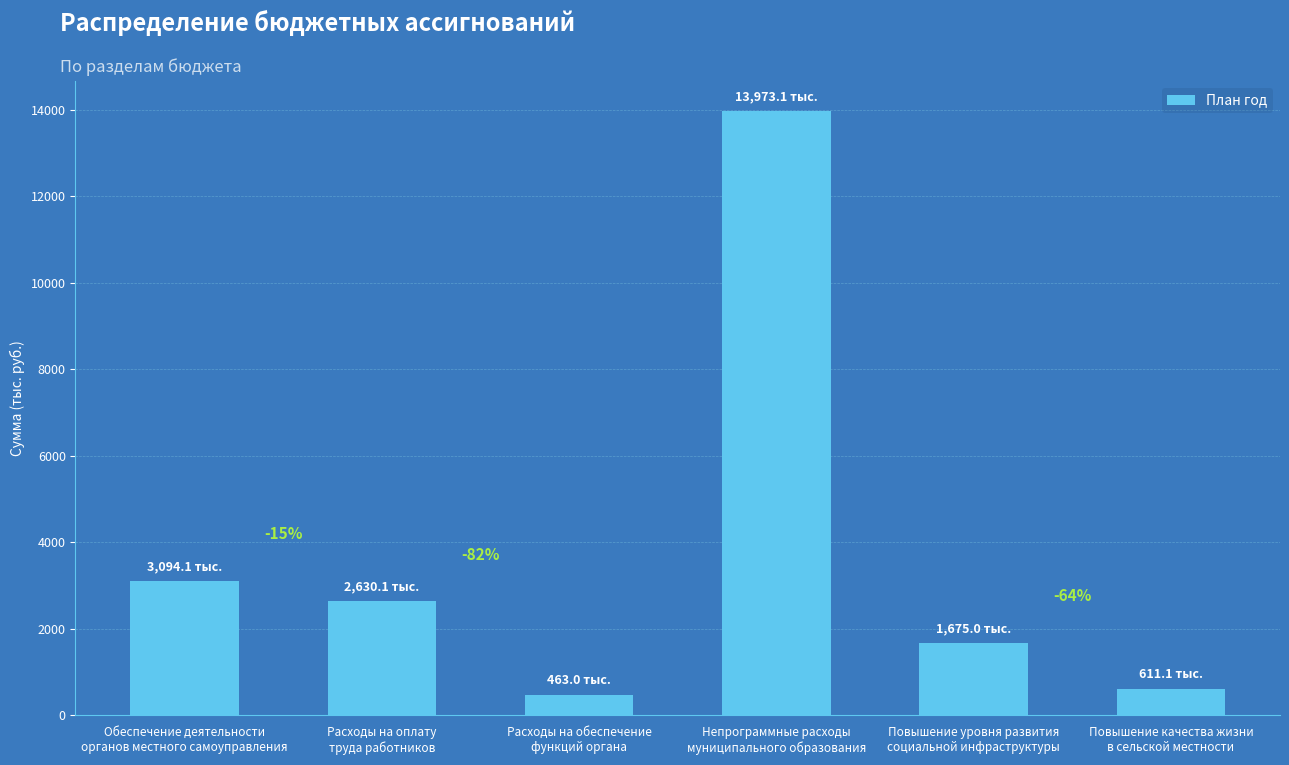

Is it true that the value at Обеспечение деятельности
органов местного самоуправления is 5419.0?

False